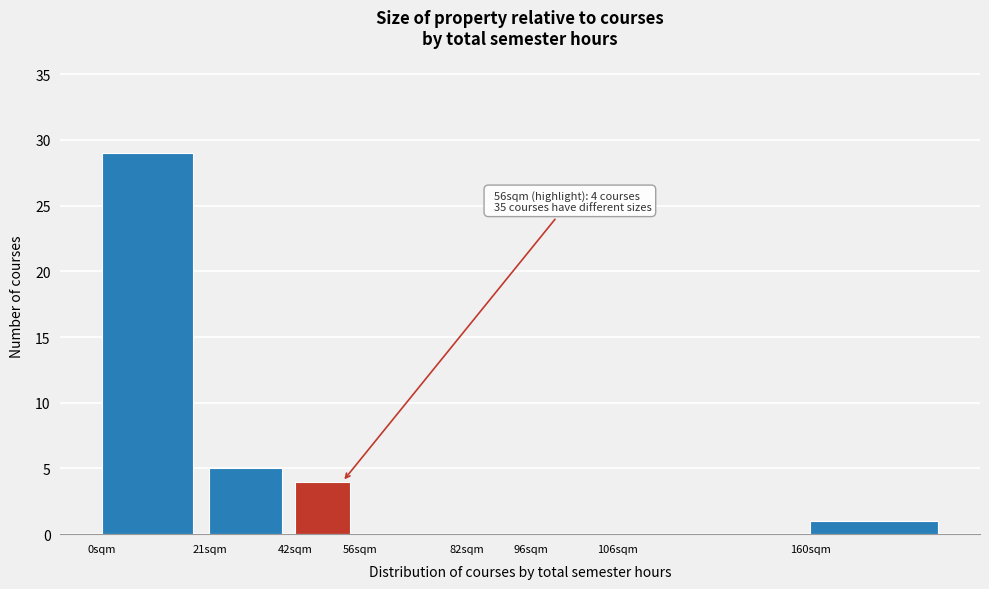

Reading left to right, what are all the values shown in this chart?

0sqm=29	21sqm=5	42sqm=4	56sqm=0	82sqm=0	96sqm=0	106sqm=0	160sqm=1